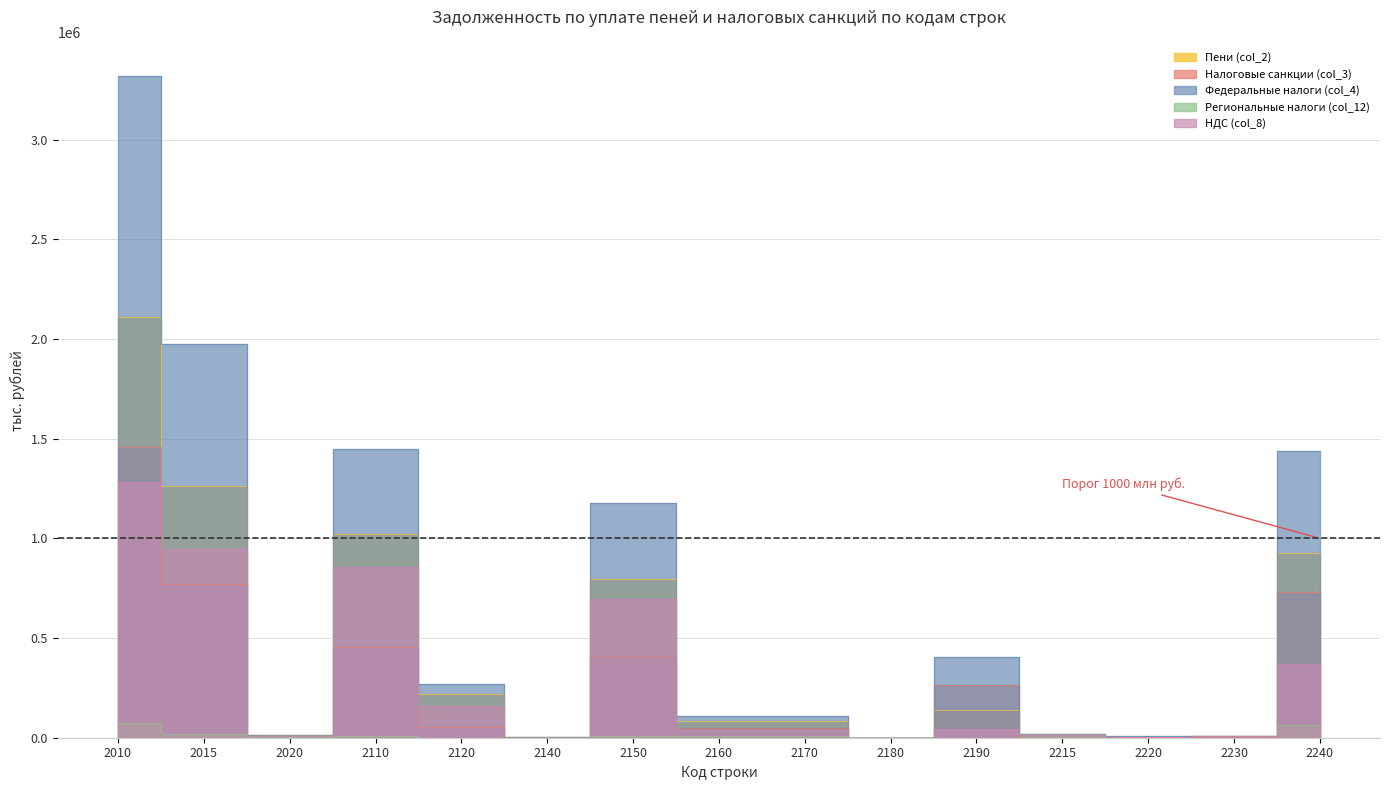

Reading left to right, what are all the values shown in this chart?

Пени (col_2): 2010=2110717	2015=1262527	2020=15965	2110=1020335	2120=221776	2140=3882	2150=794677	2160=85875	2170=85830	2180=45	2190=140352	2215=19310	2220=5564	2230=10181	2240=925446
Налоговые санкции (col_3): 2010=1460246	2015=768972	2020=516	2110=456930	2120=53296	2140=847	2150=402787	2160=46589	2170=46548	2180=41	2190=264937	2215=4644	2220=2093	2230=1717	2240=732922
Федеральные налоги (col_4): 2010=3320938	2015=1974062	2020=12020	2110=1450214	2120=271164	2140=1808	2150=1177242	2160=108866	2170=108823	2180=43	2190=402962	2215=18292	2220=6751	2230=10492	2240=1440289
Региональные налоги (col_12): 2010=74006	2015=18719	2020=2830	2110=7809	2120=858	2140=111	2150=6840	2160=7145	2170=7145	2180=0	2190=935	2215=1253	2220=214	2230=1037	2240=63209
НДС (col_8): 2010=1284486	2015=947556	2020=8686	2110=855794	2120=159350	2140=958	2150=695486	2160=40752	2170=40752	2180=0	2190=42324	2215=13653	2220=4613	2230=8051	2240=370641